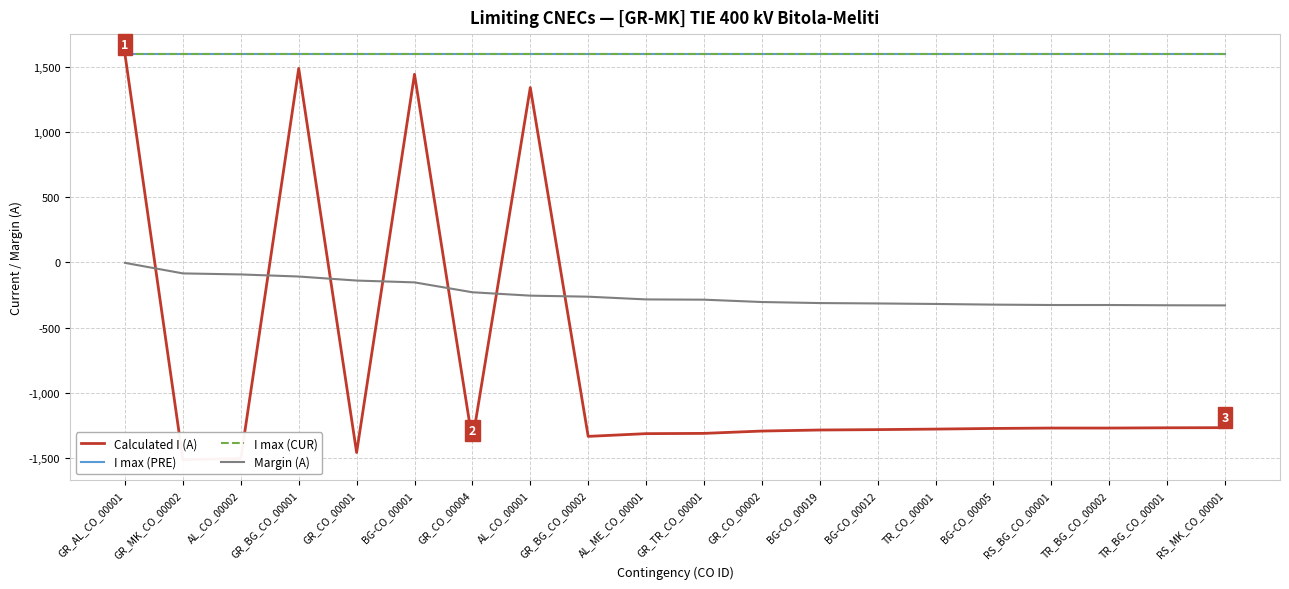

Reading right to left, extract all data points from this chart.

Calculated I (A): -1270	-1271	-1273	-1273	-1276	-1281	-1285	-1288	-1296	-1314	-1316	-1337	1345	-1371	1447	-1461	1492	-1508	-1516	1597
I max (PRE): 1600	1600	1600	1600	1600	1600	1600	1600	1600	1600	1600	1600	1600	1600	1600	1600	1600	1600	1600	1600
I max (CUR): 1600	1600	1600	1600	1600	1600	1600	1600	1600	1600	1600	1600	1600	1600	1600	1600	1600	1600	1600	1600
Margin (A): -330	-329	-327	-327	-324	-319	-315	-312	-304	-286	-284	-263	-255	-229	-153	-139	-108	-92	-84	-3